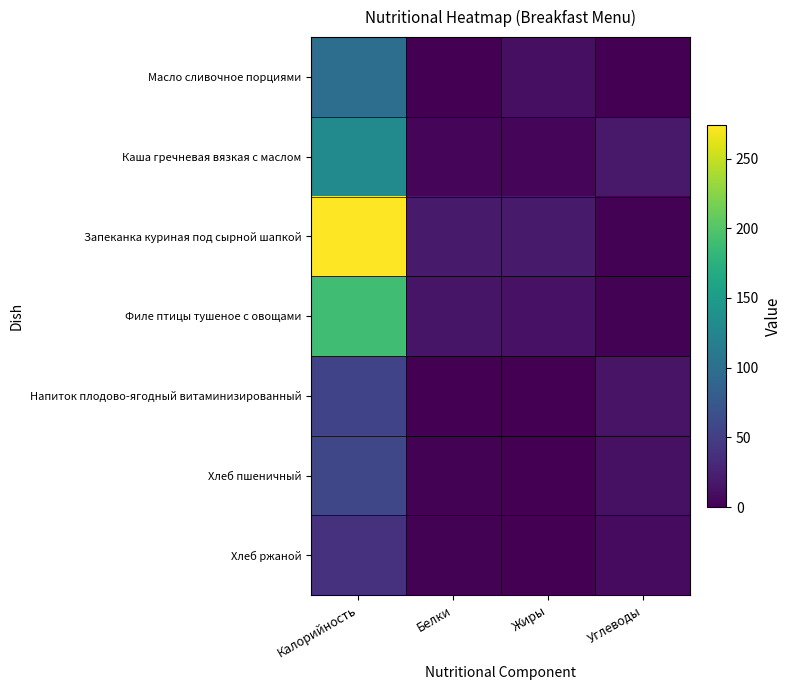

At which category is the sum across all series the highest?

Калорийность